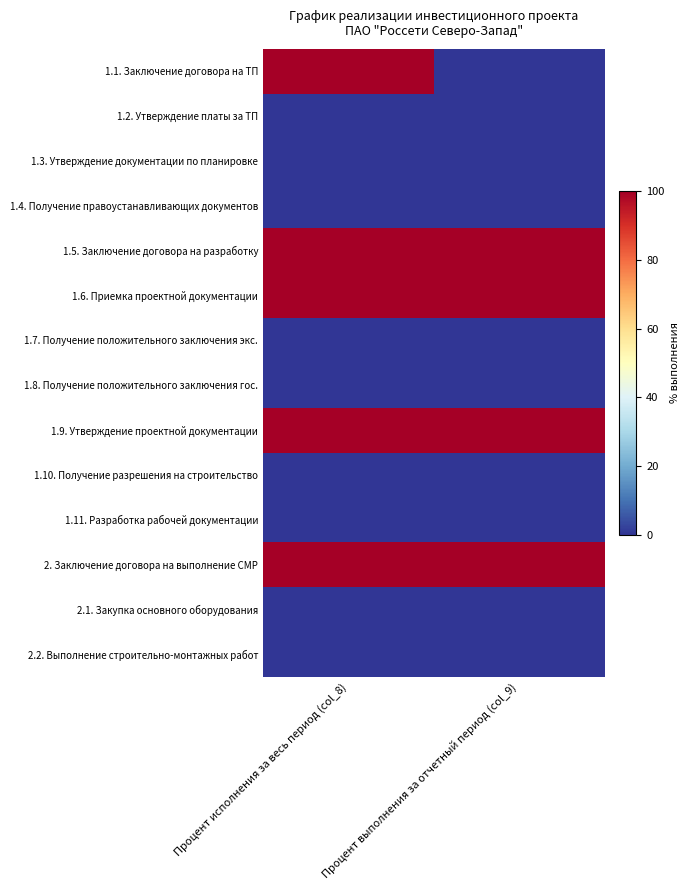

Count the number of data series in this chart.

14